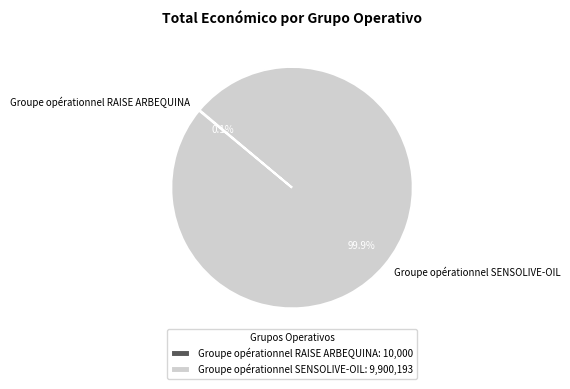

Does any single category account for the majority?

Yes